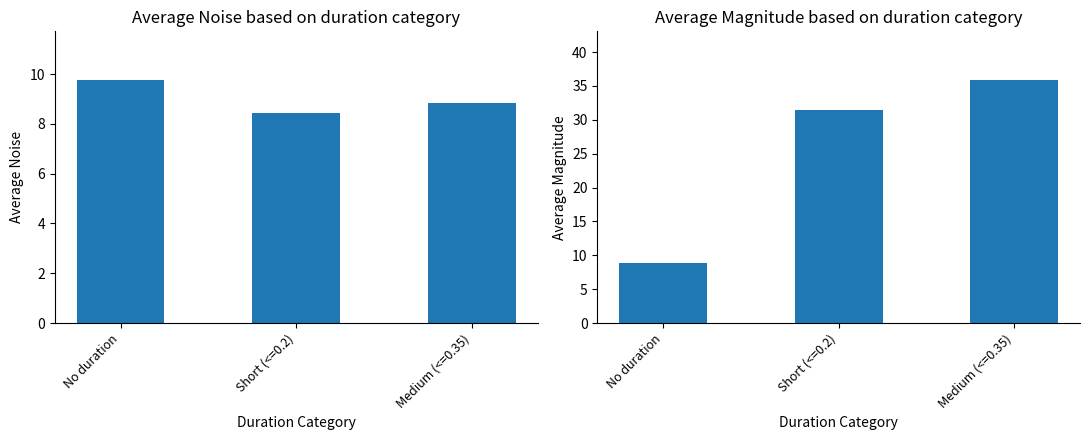

Which series has the largest total across all categories?

mag.